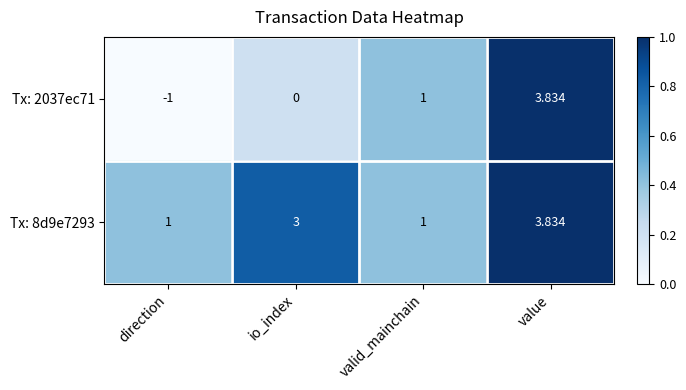

At which category does the chart reach its peak across all series?

value